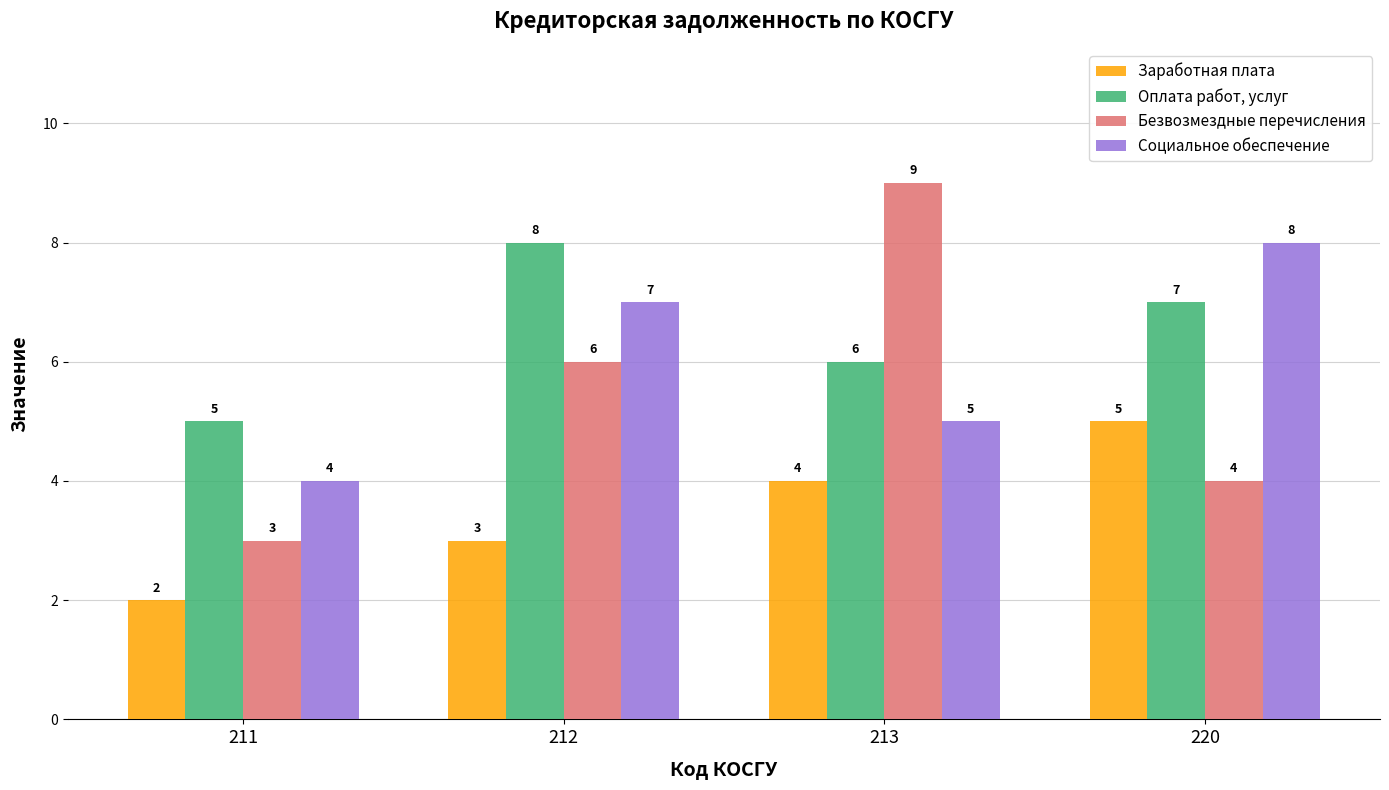

At which label does Социальное обеспечение reach its minimum?

211